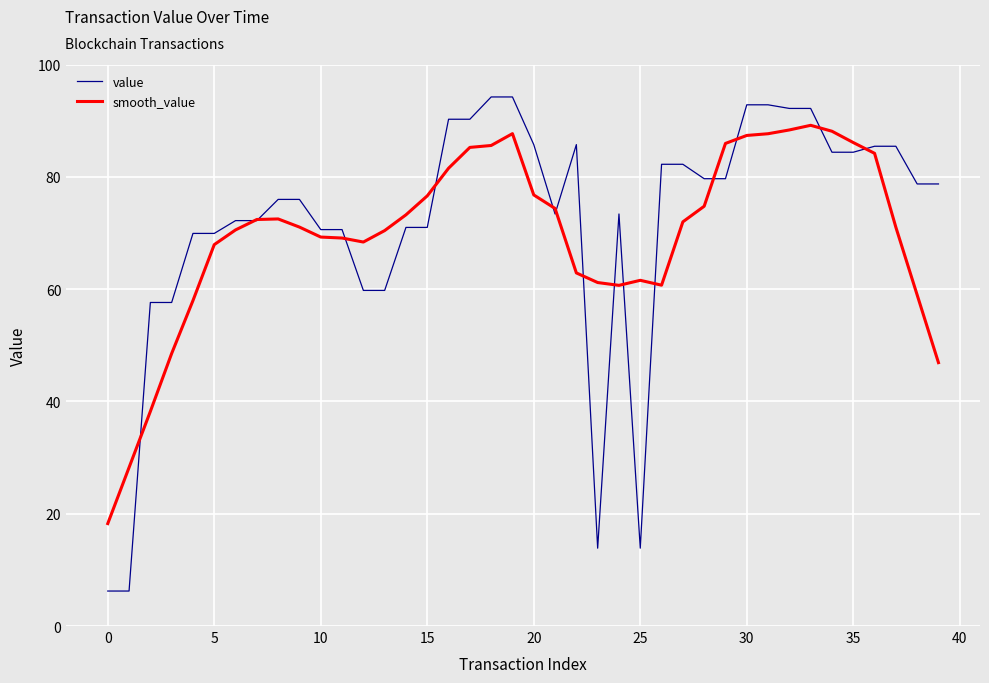

Which series has the widest spread of values?

value